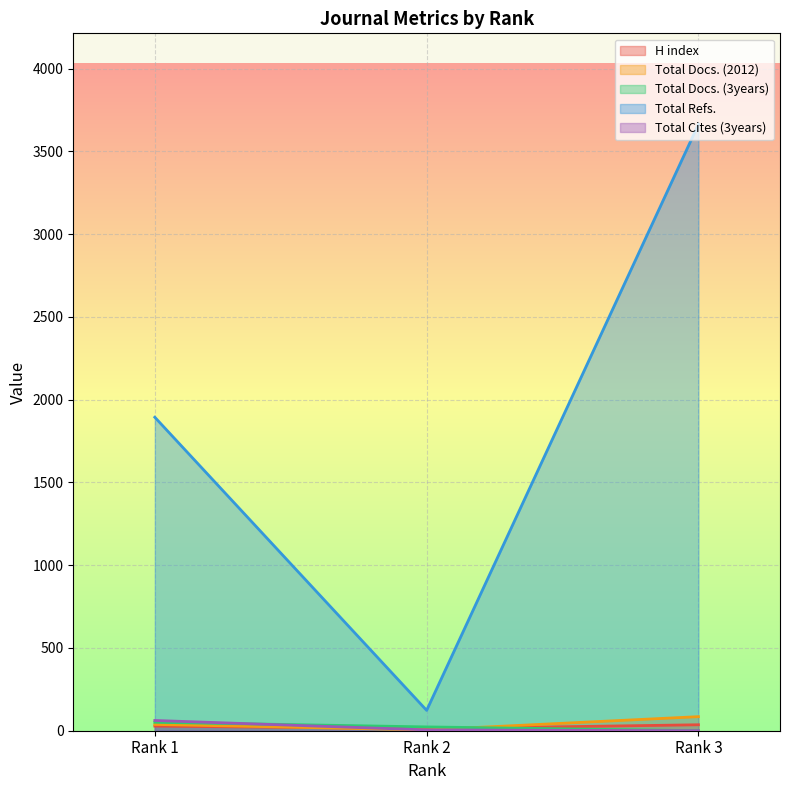

True or false: Total Refs. has a value of 6314 at Rank 3.

False